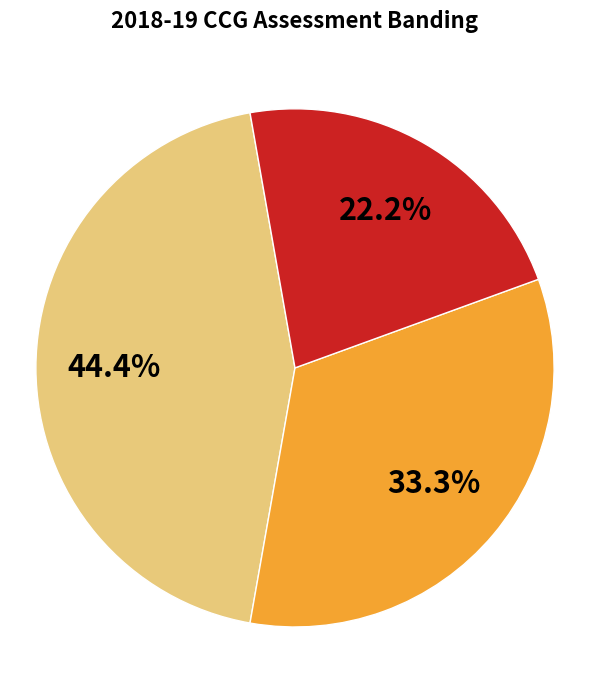

How many segments does this pie chart have?

3